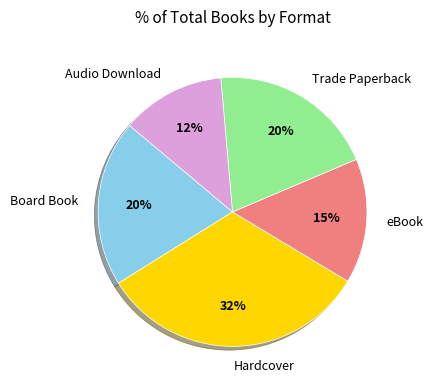

Count the number of slices in the pie.

5